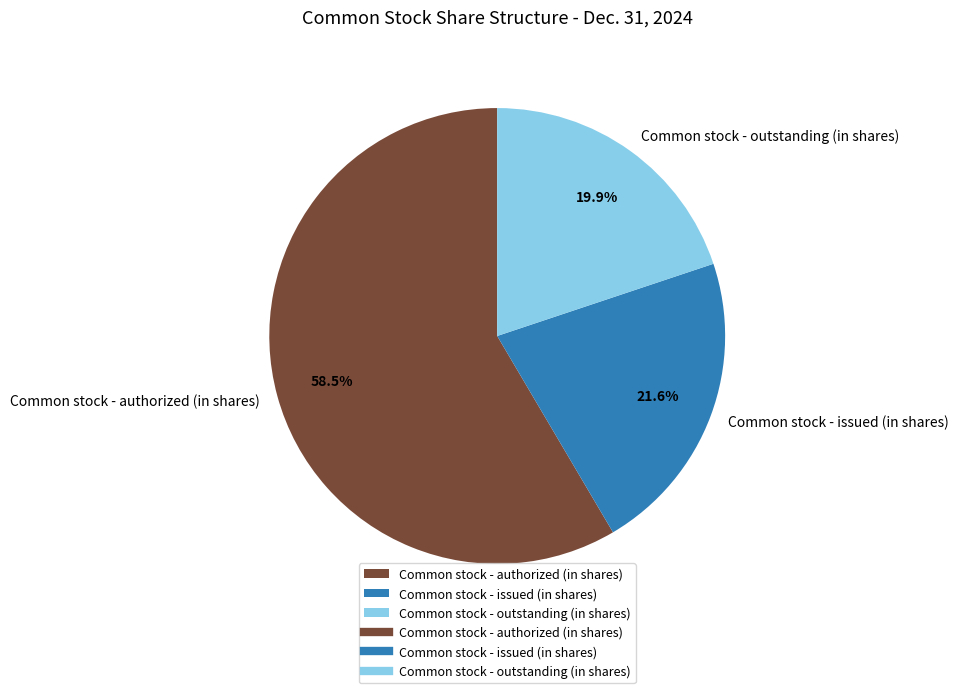

How many slices are in this pie chart?

3